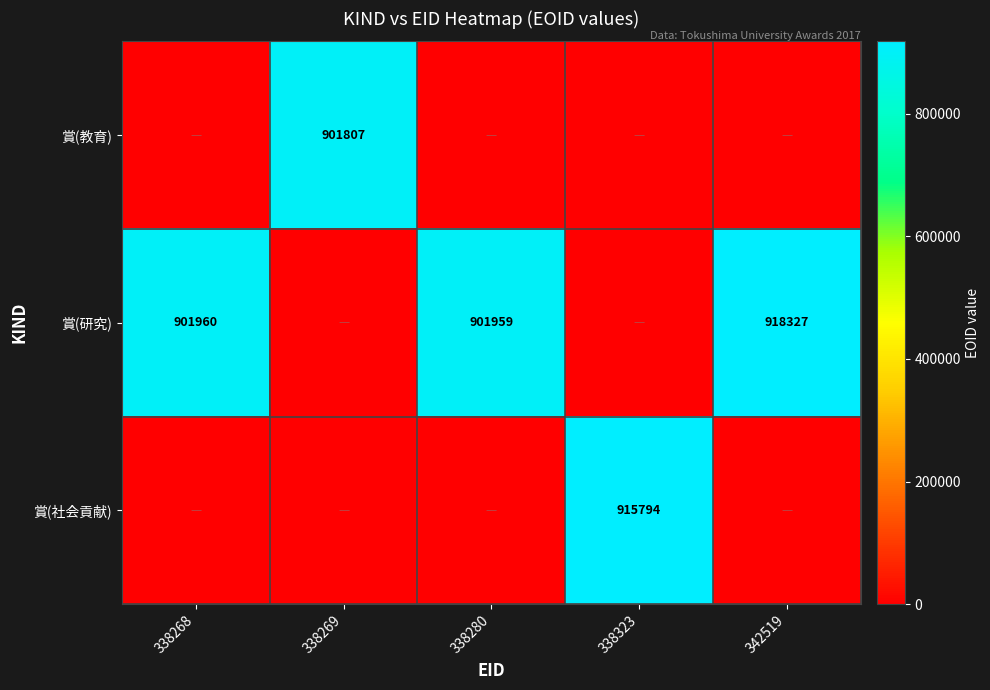

True or false: 賞(研究) has a value of 918327 at 342519.

True